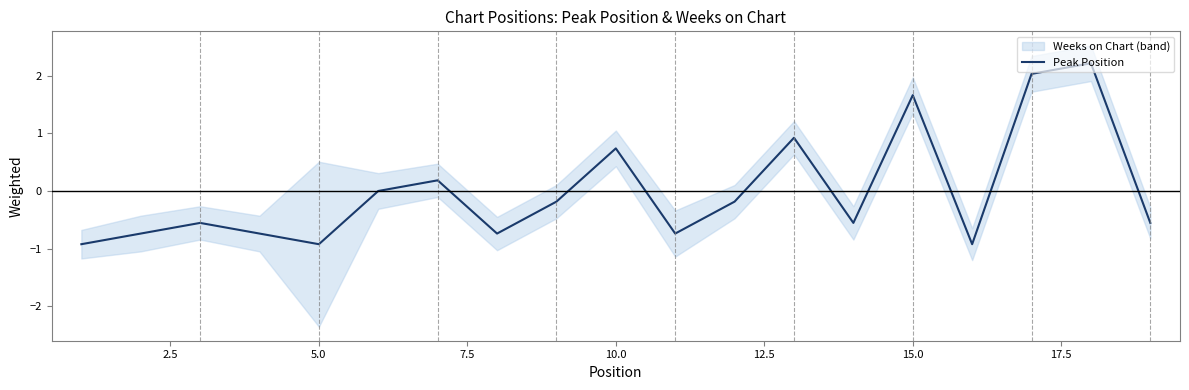

What is the difference between the maximum and minimum values?

3.1